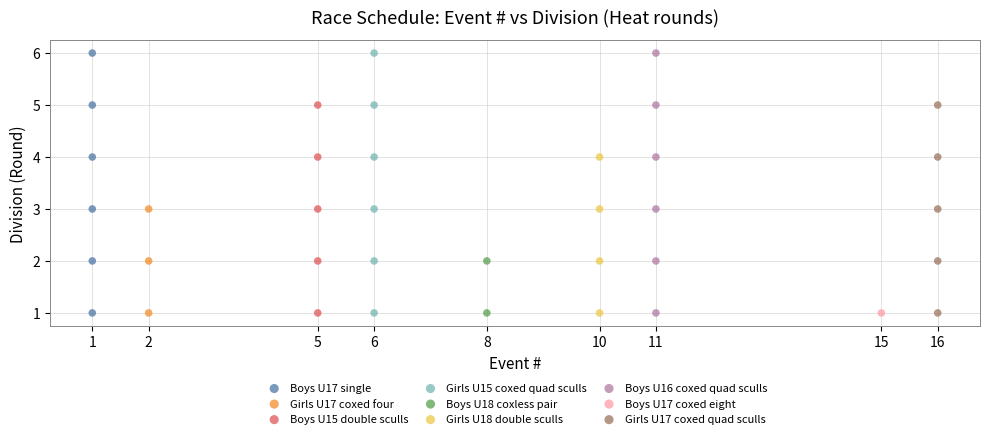

What are all the series names shown in the legend?

Boys U17 single, Girls U17 coxed four, Boys U15 double sculls, Girls U15 coxed quad sculls, Boys U18 coxless pair, Girls U18 double sculls, Boys U16 coxed quad sculls, Boys U17 coxed eight, Girls U17 coxed quad sculls